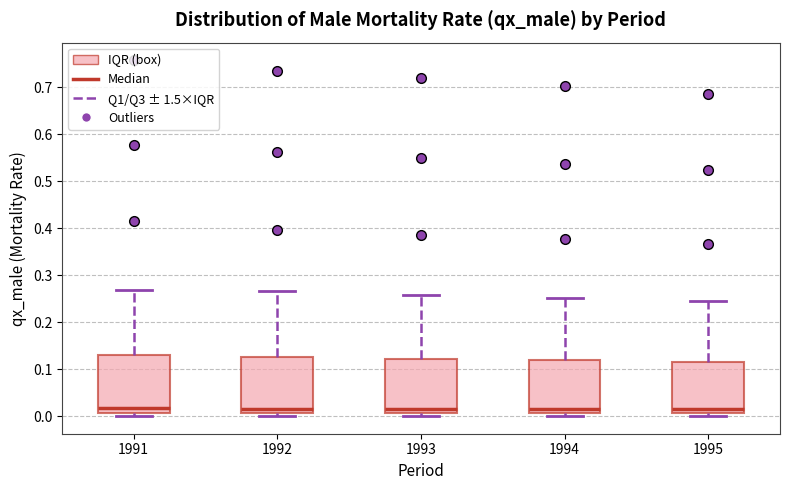

Reading left to right, transcribe this box plot: for each box, give where its median line is, the range the box spans, and where its two whiskers end, as read against the y-axis. The values are not printed on the chart, so give them approximately, as read against the axis.

1991: median 0.02, box 0.01 to 0.13, whiskers 0.00 to 0.27
1992: median 0.02, box 0.01 to 0.13, whiskers 0.00 to 0.27
1993: median 0.02, box 0.01 to 0.12, whiskers 0.00 to 0.26
1994: median 0.02, box 0.01 to 0.12, whiskers 0.00 to 0.25
1995: median 0.01 (just above the box's lower edge), box 0.01 to 0.12, whiskers 0.00 to 0.25